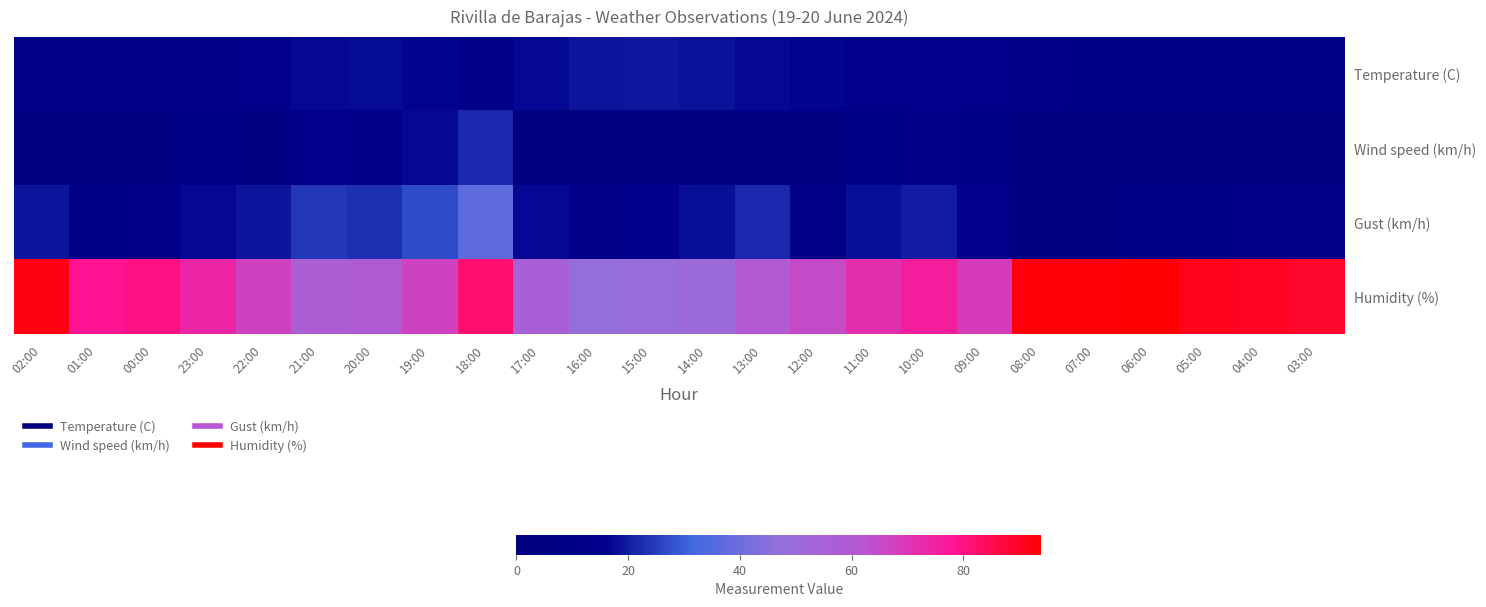

Reading right to left, list all the values displayed in this chart.

Temperature (C): 03:00=9.8	04:00=10.0	05:00=9.5	06:00=9.7	07:00=10.6	08:00=11.4	09:00=14.8	10:00=15.2	11:00=15.0	12:00=16.2	13:00=17.2	14:00=18.5	15:00=19.1	16:00=19.0	17:00=17.2	18:00=12.6	19:00=16.2	20:00=17.6	21:00=17.1	22:00=15.2	23:00=14.3	00:00=13.5	01:00=13.4	02:00=11.6
Wind speed (km/h): 03:00=5.0	04:00=6.0	05:00=6.0	06:00=0.0	07:00=2.0	08:00=3.0	09:00=9.0	10:00=12.0	11:00=9.0	12:00=6.0	13:00=8.0	14:00=7.0	15:00=8.0	16:00=7.0	17:00=5.0	18:00=22.0	19:00=17.0	20:00=14.0	21:00=15.0	22:00=8.0	23:00=9.0	00:00=7.0	01:00=3.0	02:00=8.0
Gust (km/h): 03:00=13.0	04:00=12.0	05:00=11.0	06:00=9.0	07:00=6.0	08:00=5.0	09:00=15.0	10:00=20.0	11:00=18.0	12:00=14.0	13:00=22.0	14:00=18.0	15:00=16.0	16:00=14.0	17:00=17.0	18:00=37.0	19:00=27.0	20:00=23.0	21:00=24.0	22:00=19.0	23:00=17.0	00:00=14.0	01:00=9.0	02:00=19.0
Humidity (%): 03:00=89.0	04:00=90.0	05:00=91.0	06:00=94.0	07:00=93.0	08:00=93.0	09:00=69.0	10:00=76.0	11:00=72.0	12:00=65.0	13:00=60.0	14:00=51.0	15:00=49.0	16:00=48.0	17:00=56.0	18:00=82.0	19:00=67.0	20:00=59.0	21:00=57.0	22:00=67.0	23:00=74.0	00:00=80.0	01:00=78.0	02:00=92.0